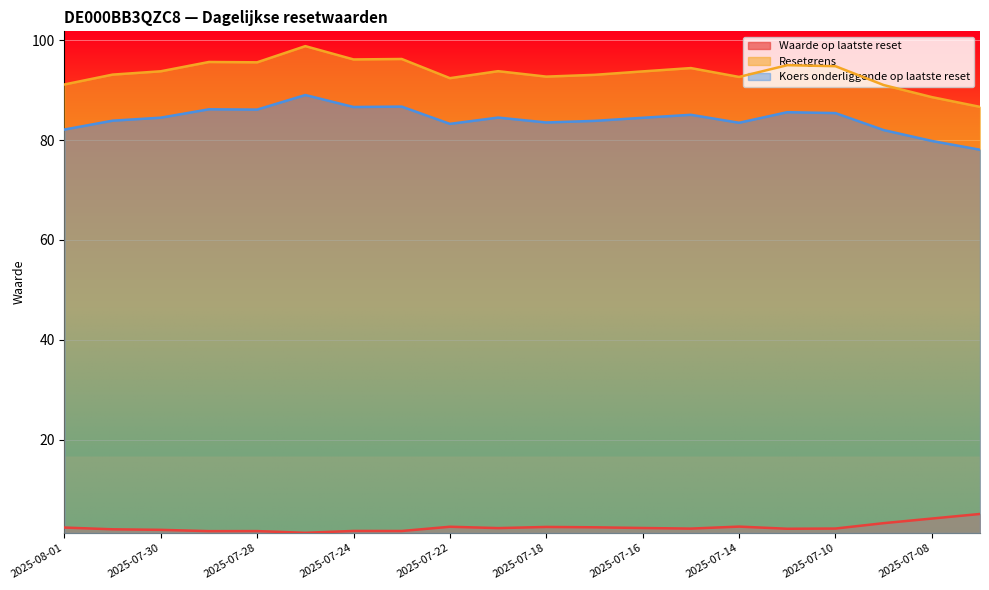

List the series in order of their peak value, highest first.

Resetgrens, Koers onderliggende op laatste reset, Waarde op laatste reset